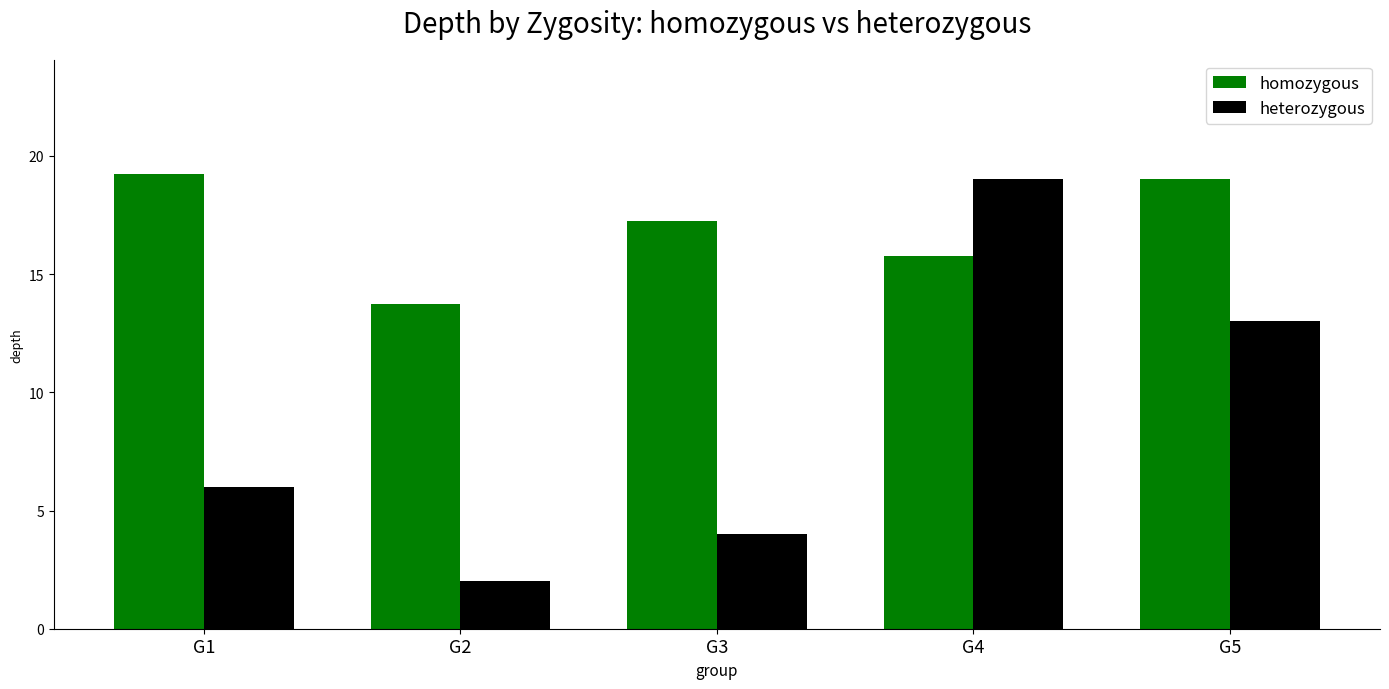

Does the chart contain any negative values?

No